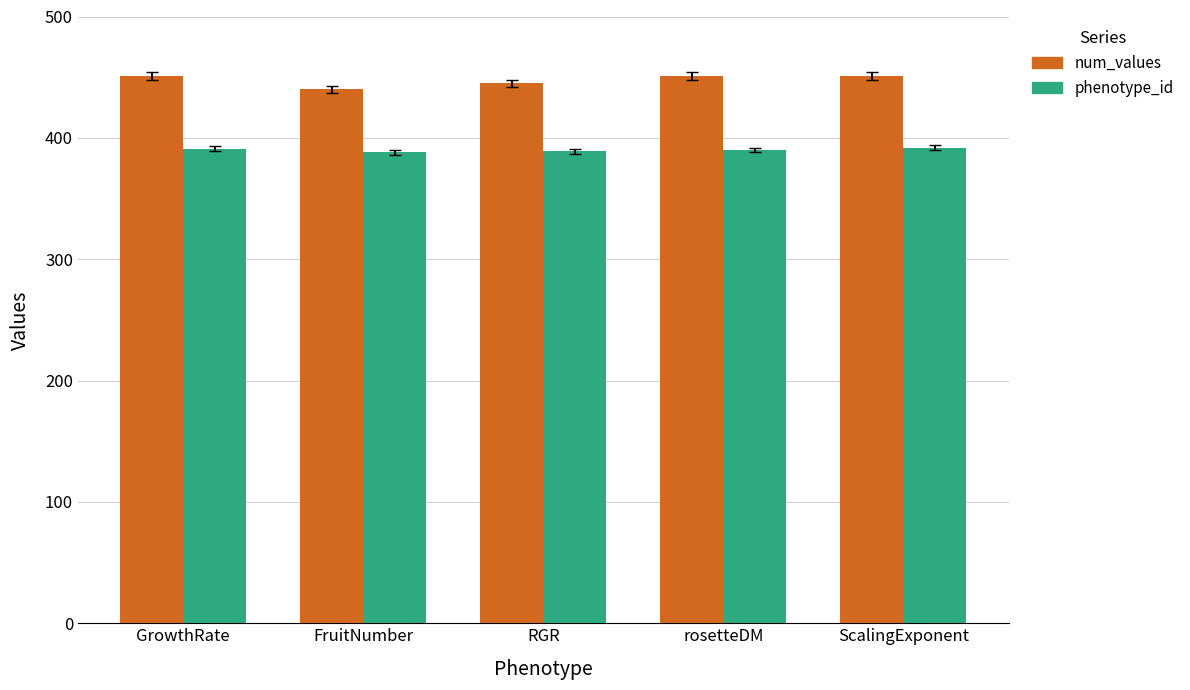

Rank the series at GrowthRate from highest to lowest value.

num_values, phenotype_id